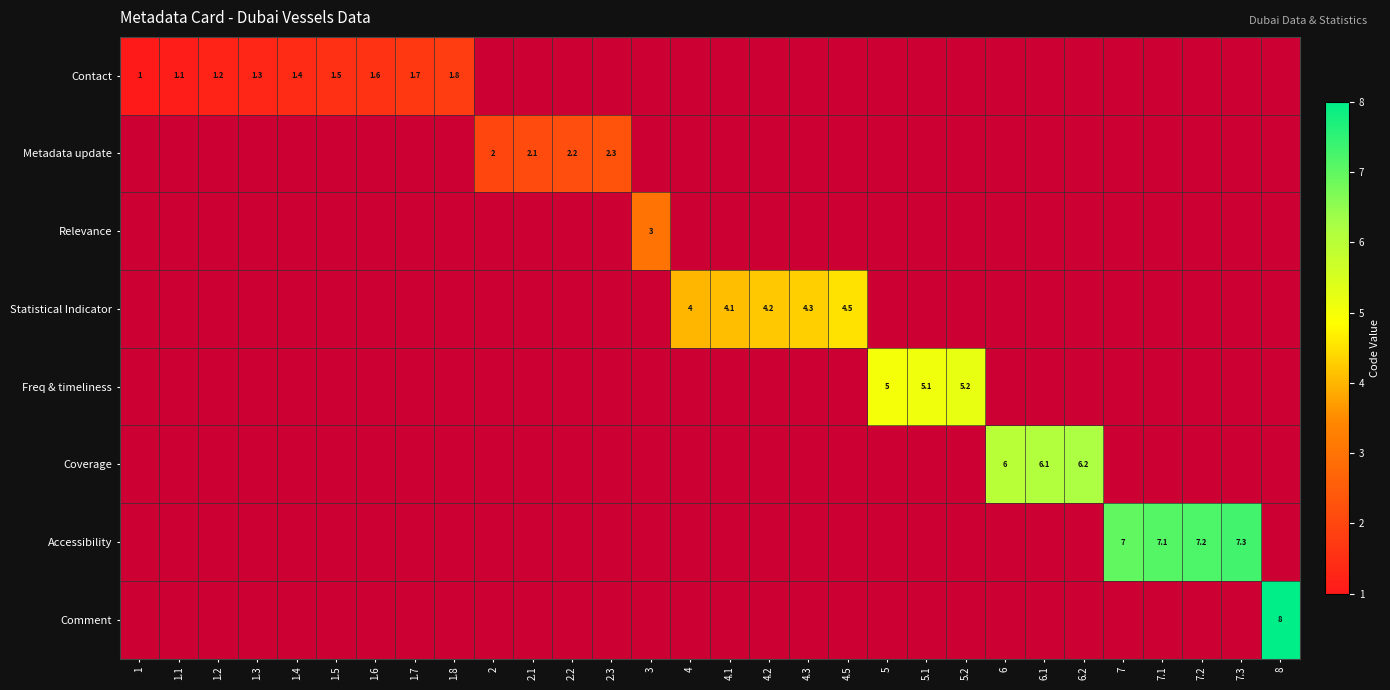

True or false: Statistical Indicator has a value of 4.3 at 4.3.

True